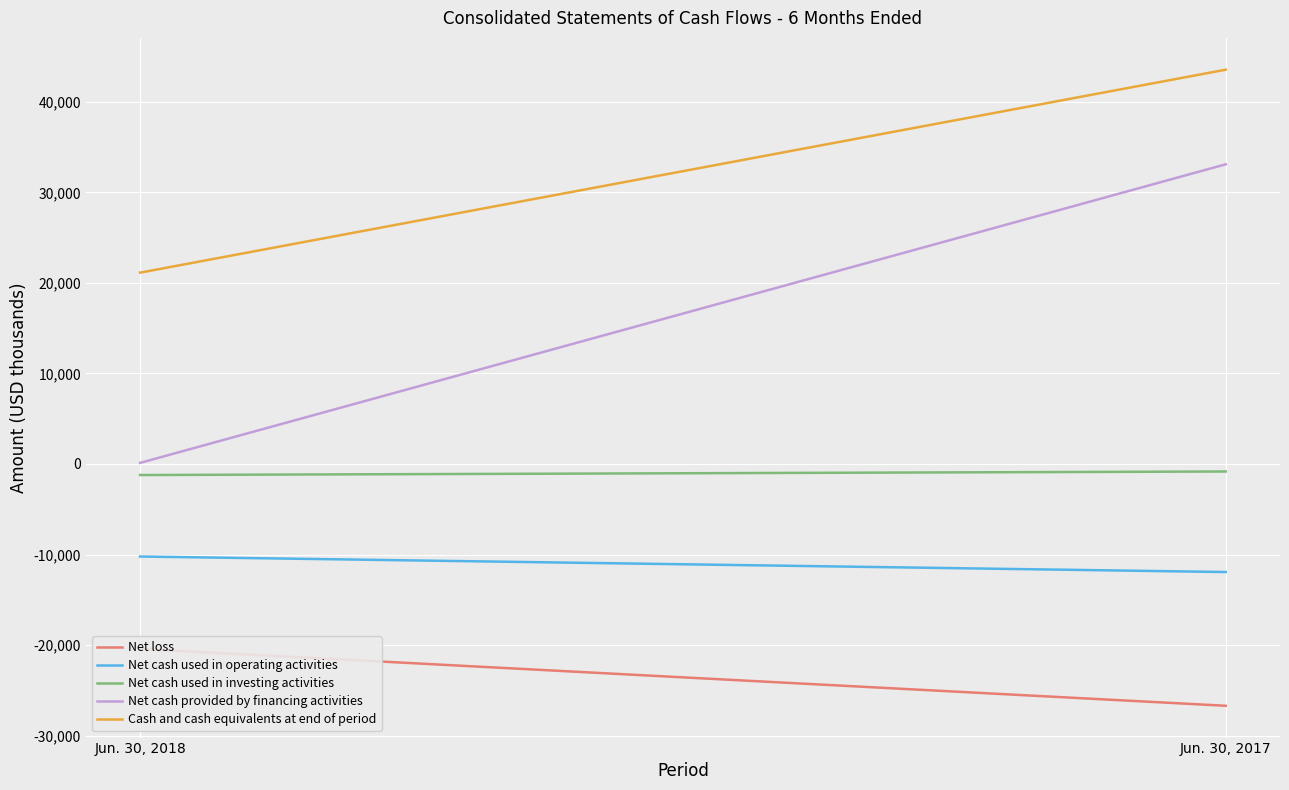

How many values in the Net cash used in operating activities series are below -10221?

1